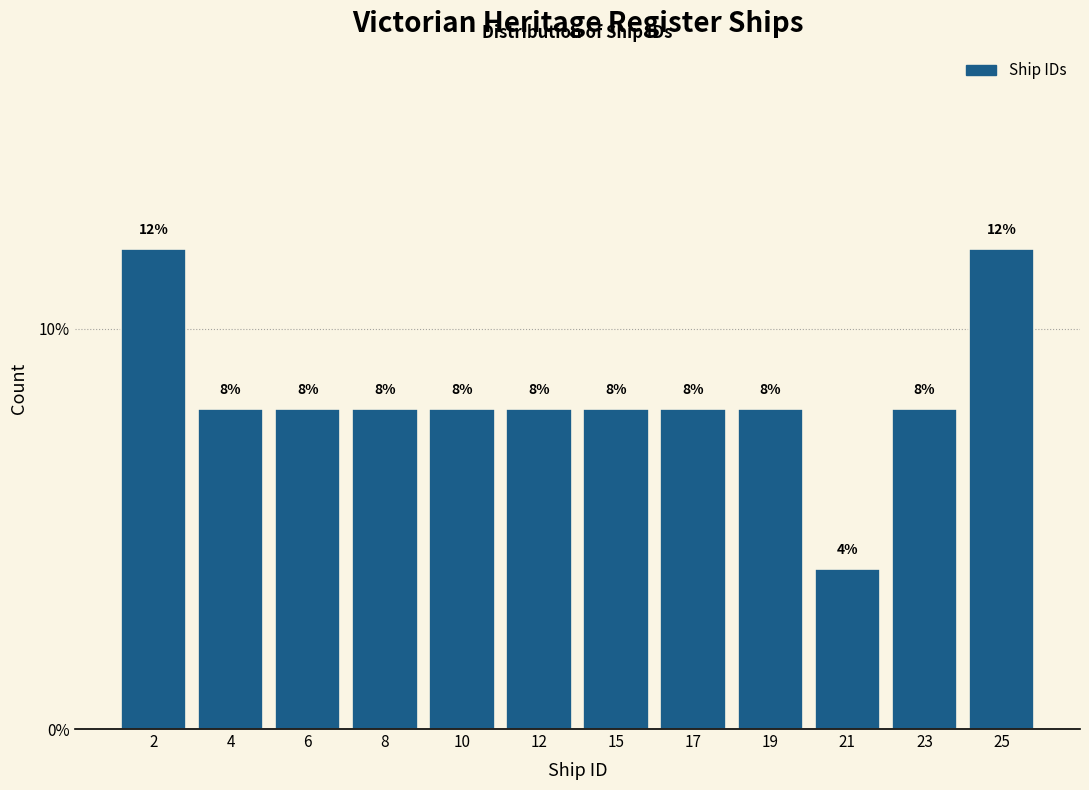

Reading left to right, transcribe all the data shown in this chart.

12	8	8	8	8	8	8	8	8	4	8	12